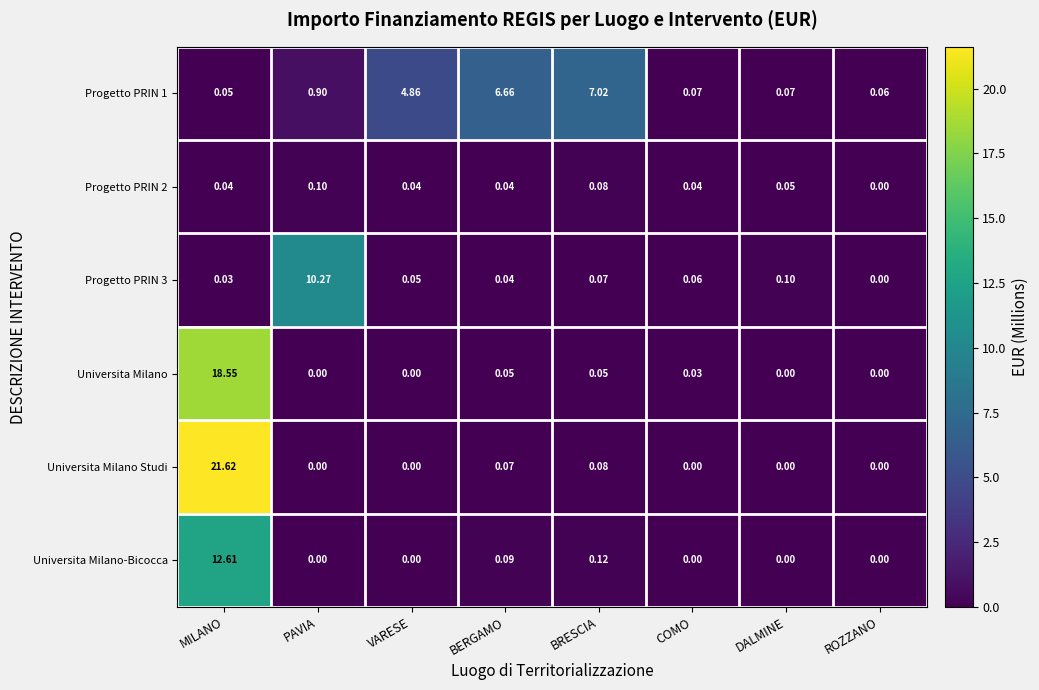

Which series has the largest range (max minus min)?

Universita Milano Studi